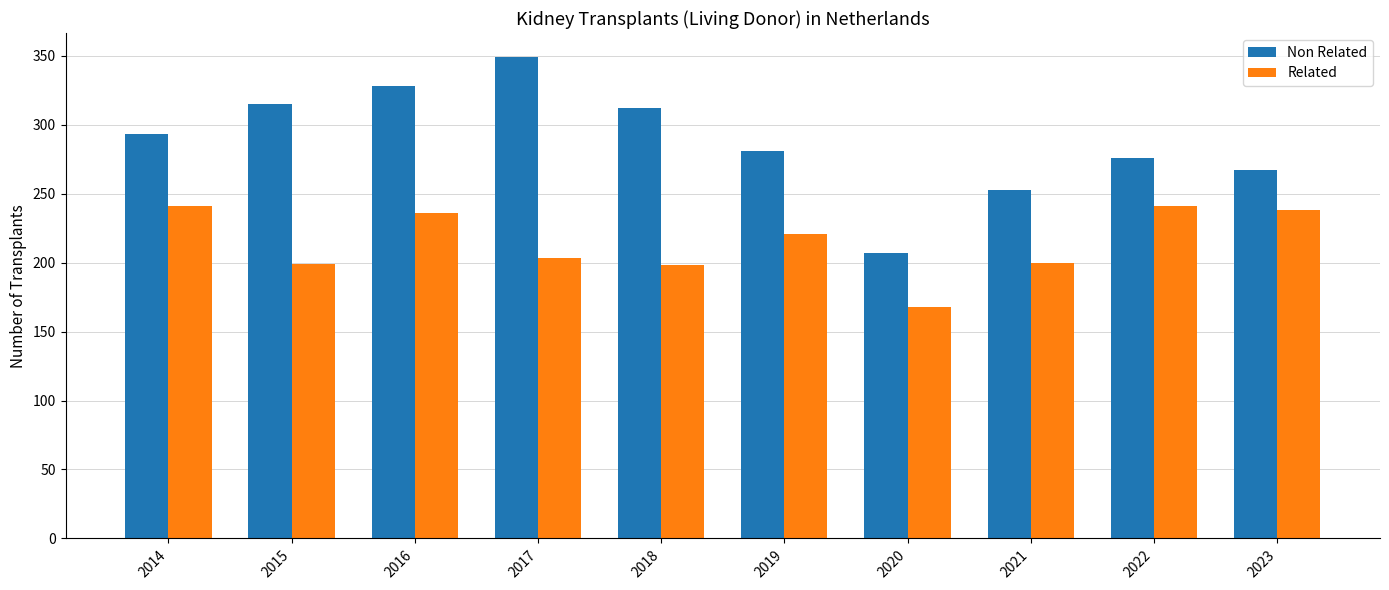

Is the value of Related at 2021 greater than the value of Non Related at 2016?

No